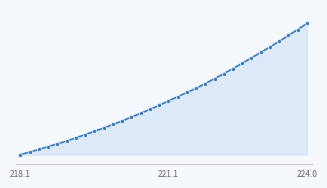

Does the chart have visible grid lines?

Yes